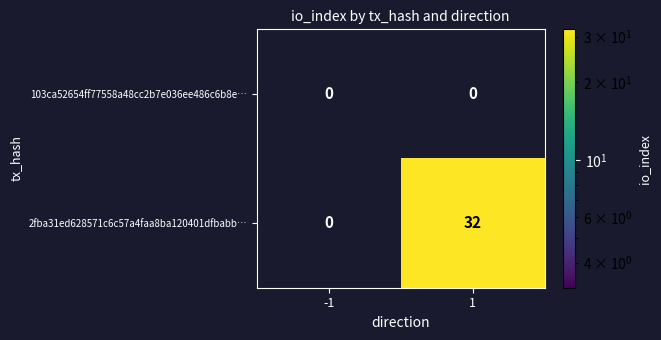

Which series has the largest total across all categories?

2fba31ed628571c6c57a4faa8ba120401dfbabb…